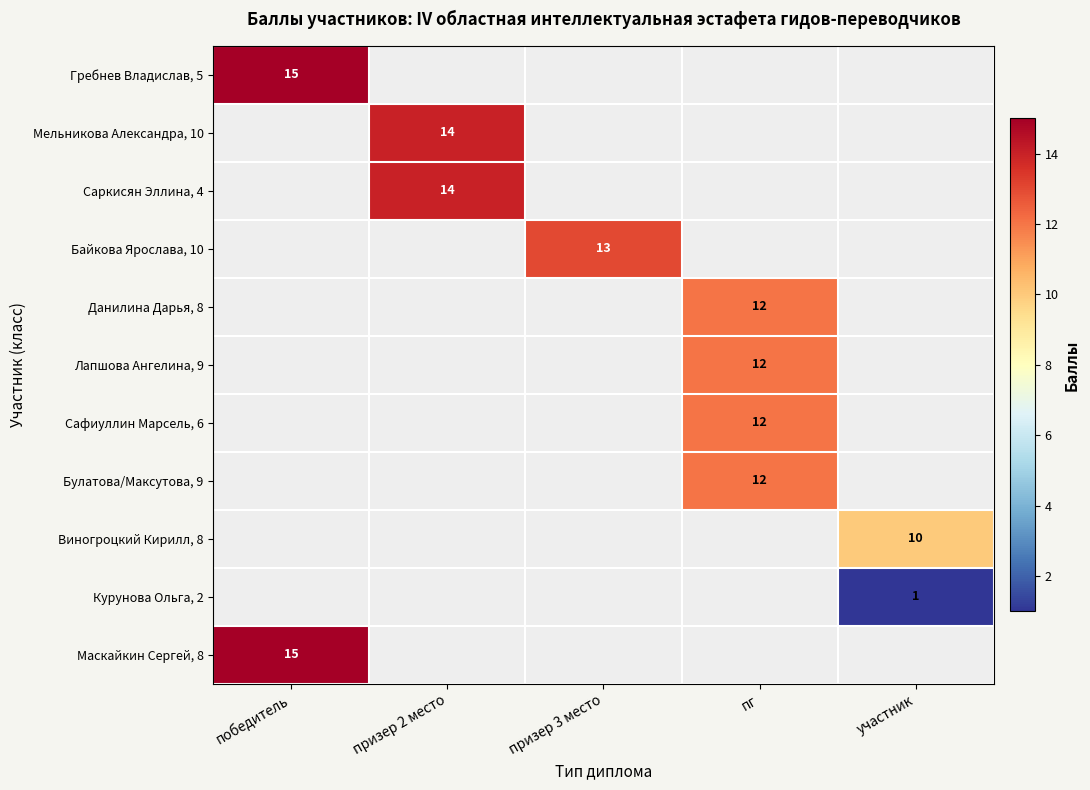

At how many categories does at least one series exceed 1?

5